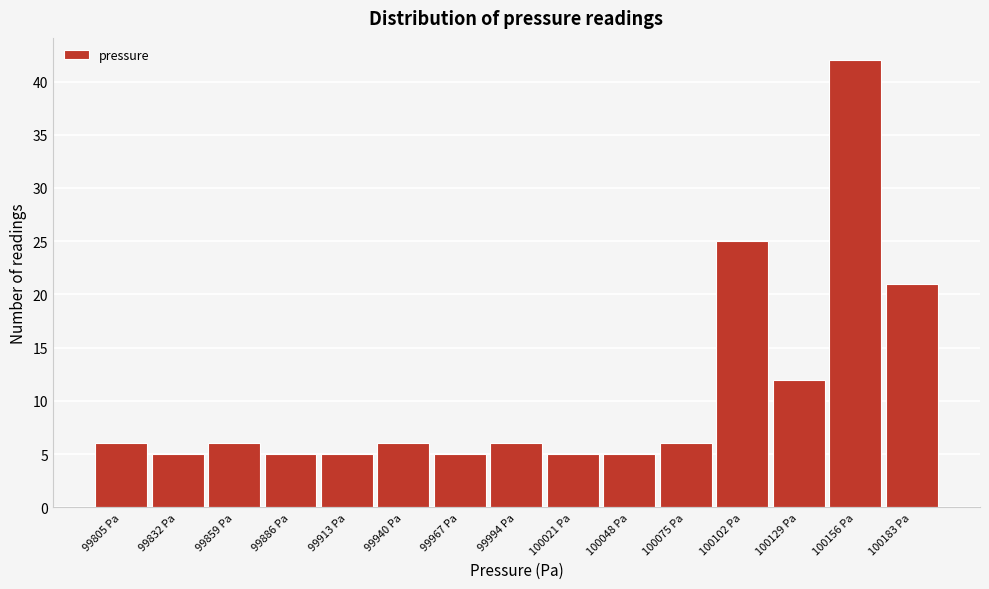

Reading right to left, list all the values displayed in this chart.

21	42	12	25	6	5	5	6	5	6	5	5	6	5	6